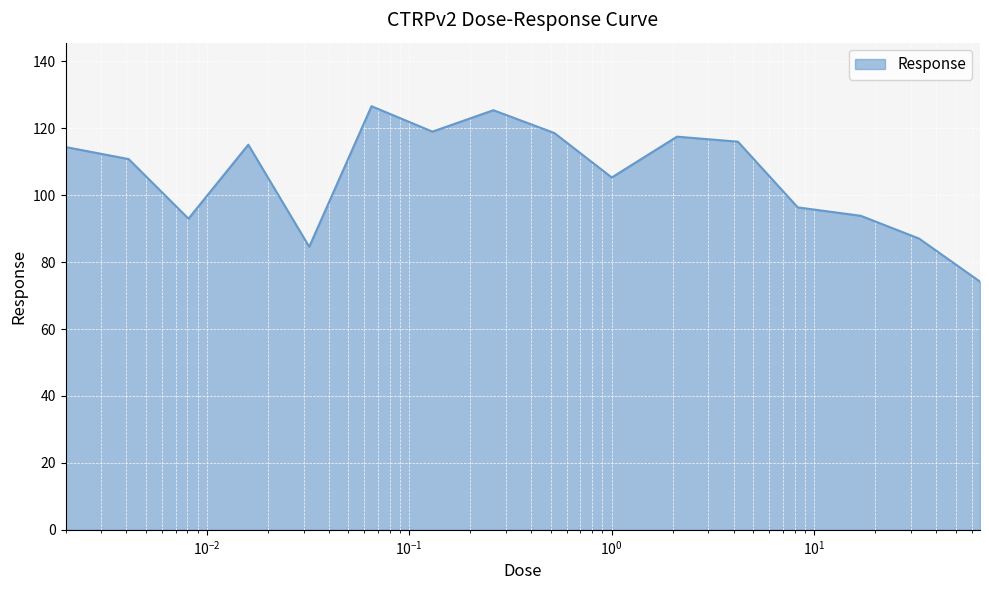

Does the chart display data point markers on the line(s)?

No